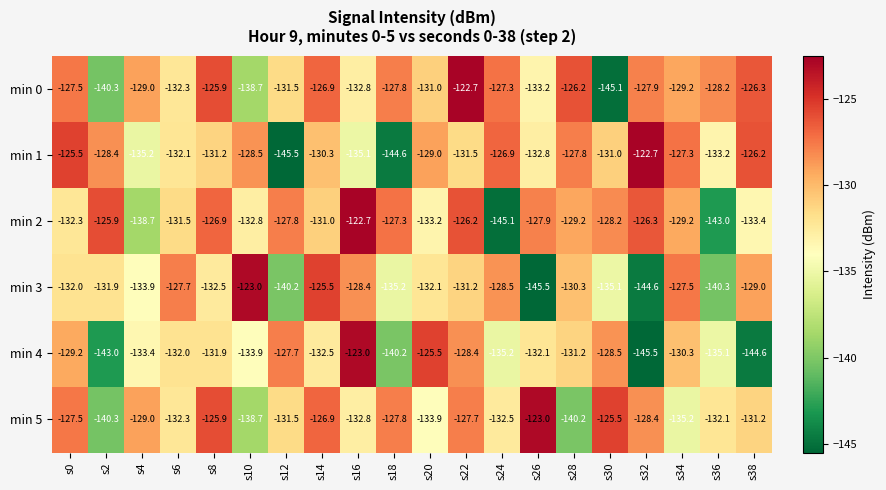

What is the average value of the min 0 series?

-130.5